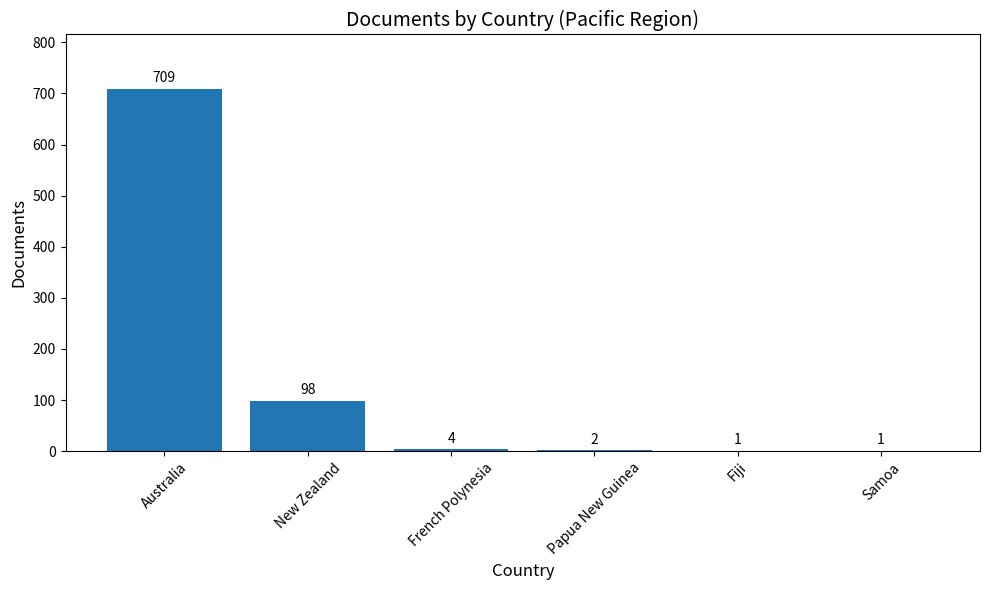

What is the sum of the values at New Zealand and Samoa?

99